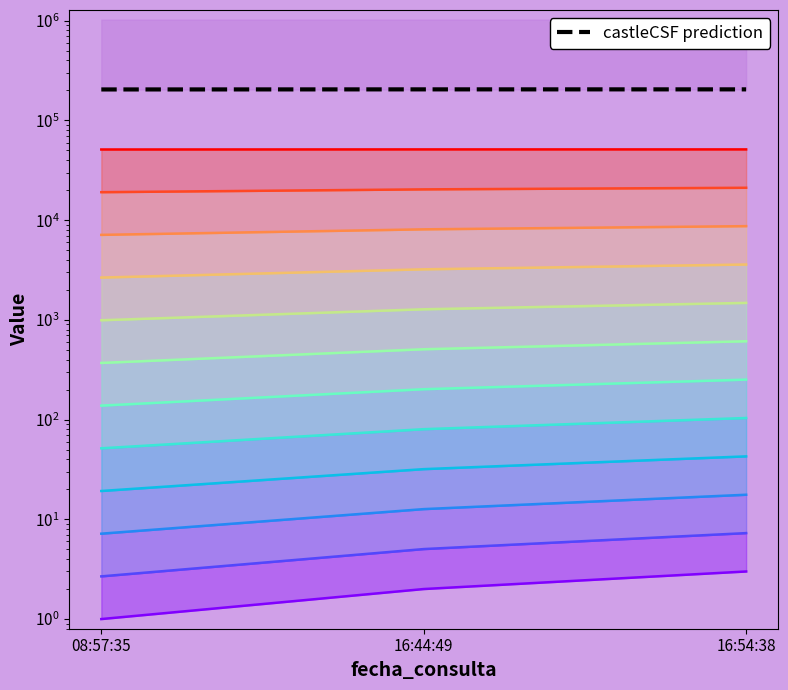

Reading left to right, what are all the values shown in this chart?

band_0: 08:57:35=1.0	16:44:49=2.0	16:54:38=3.0
band_11: 08:57:35=51162.0	16:44:49=51266.0	16:54:38=51267.0
castleCSF prediction: 08:57:35=204648.0	16:44:49=205064.0	16:54:38=205068.0